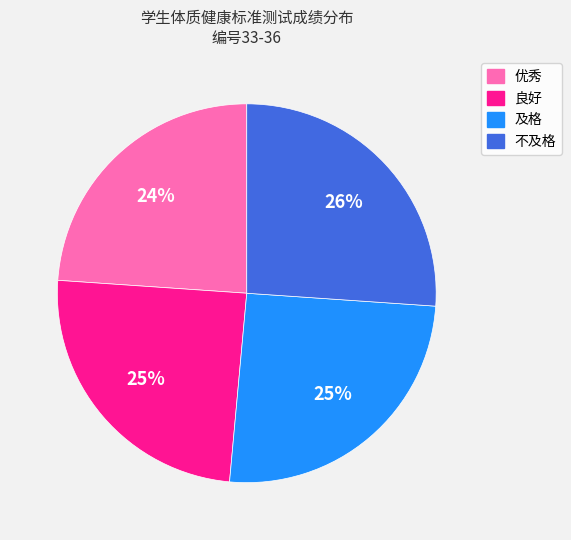

Approximately how many times larger is the value at 不及格 compared to 优秀?

1.1